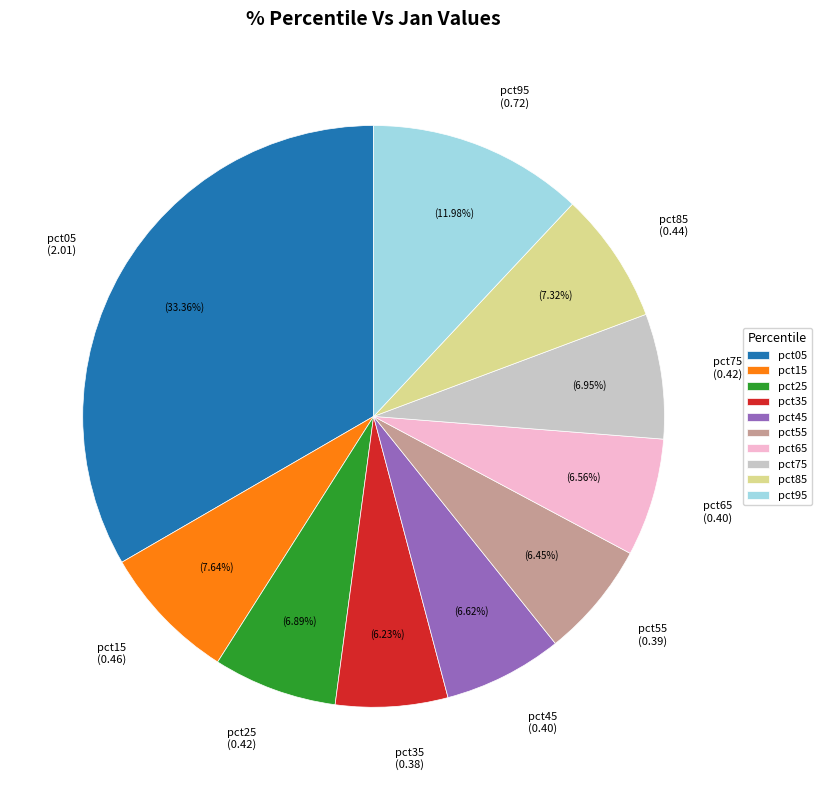

Is there a majority slice in this chart?

No